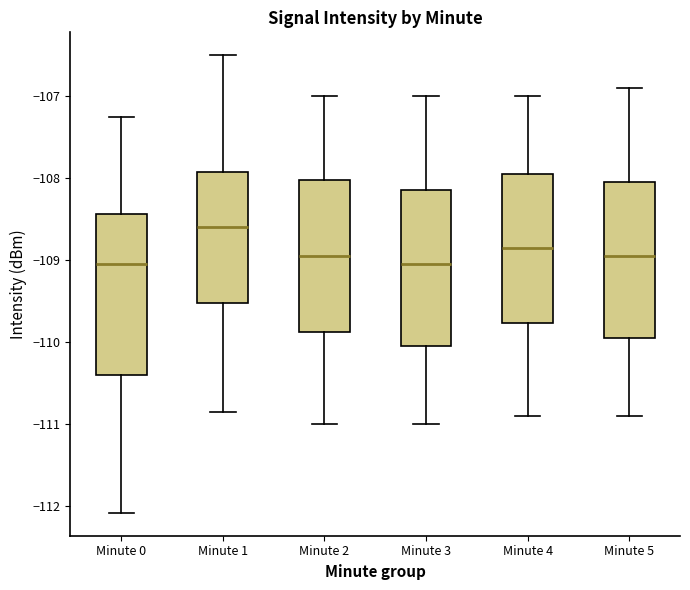

Reading left to right, read every box against the y-axis: the position of its median line, the range the box covers, and the ends of its whiskers. The values are not printed on the chart, so give them approximately, as read against the axis.

Minute 0: median -109.1, box -110.4 to -108.4, whiskers -112.1 to -107.3
Minute 1: median -108.6, box -109.5 to -107.9, whiskers -110.9 to -106.5
Minute 2: median -108.9, box -109.9 to -108.0, whiskers -111.0 to -107.0
Minute 3: median -109.0, box -110.0 to -108.1, whiskers -111.0 to -107.0
Minute 4: median -108.8, box -109.8 to -107.9, whiskers -110.9 to -107.0
Minute 5: median -108.9, box -109.9 to -108.0, whiskers -110.9 to -106.9